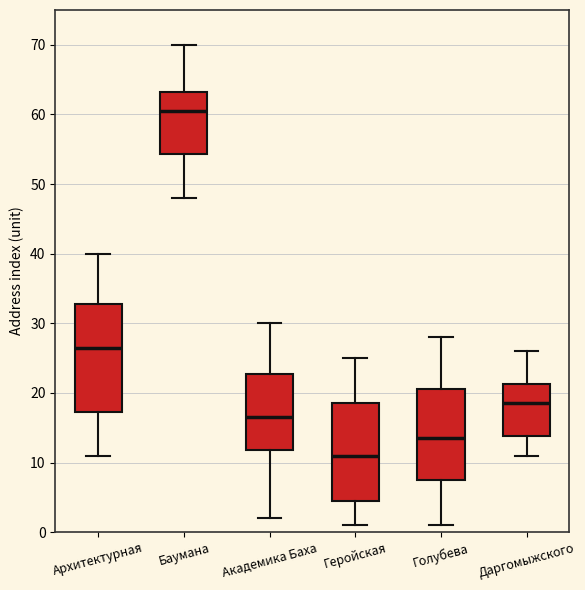

Where is the upper edge of the box for Академика Баха on the y-axis? The values are not printed on the chart, so give them approximately, as read against the axis.

23